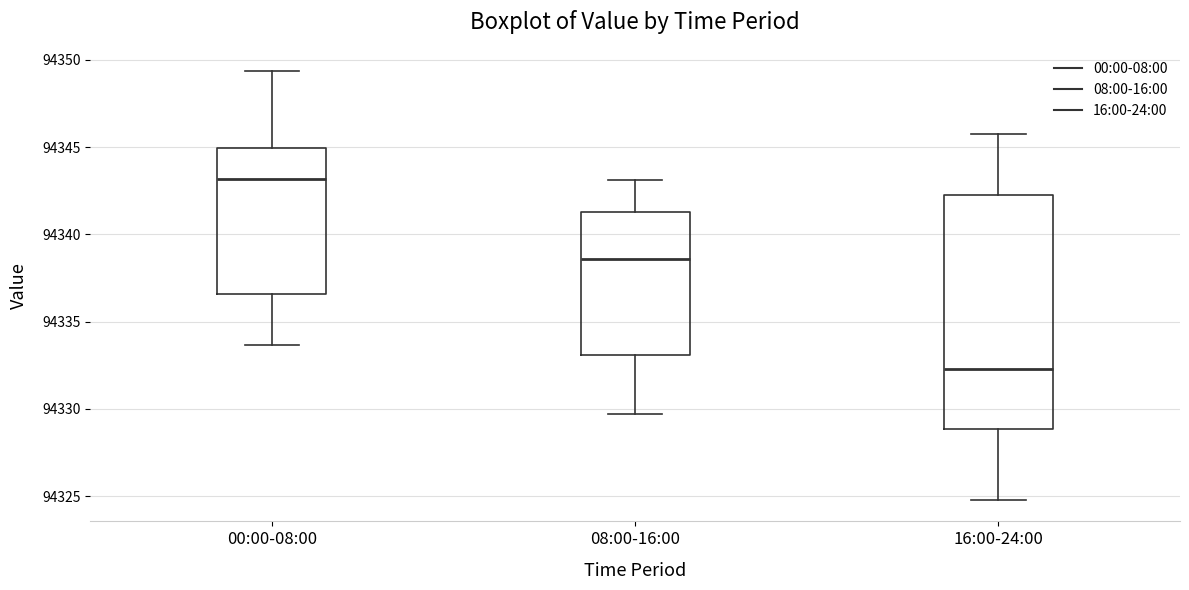

Reading left to right, read every box against the y-axis: the position of its median line, the range the box covers, and the ends of its whiskers. The values are not printed on the chart, so give them approximately, as read against the axis.

00:00-08:00: median 94343.0, box 94336.5 to 94345.0, whiskers 94333.5 to 94349.5
08:00-16:00: median 94338.5, box 94333.0 to 94341.5, whiskers 94329.5 to 94343.0
16:00-24:00: median 94332.5, box 94329.0 to 94342.5, whiskers 94325.0 to 94345.5